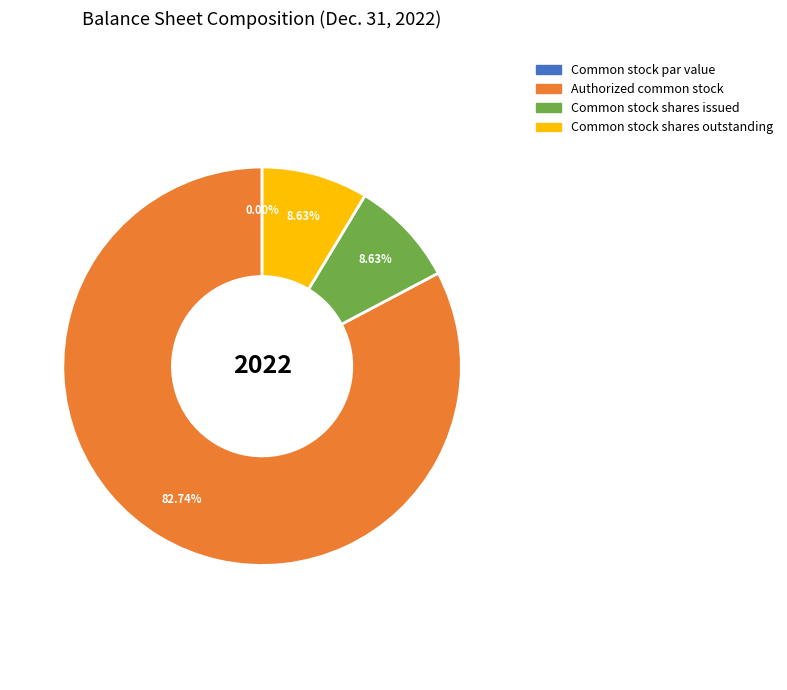

How much of the chart is everything except Common stock shares outstanding?

91.4%